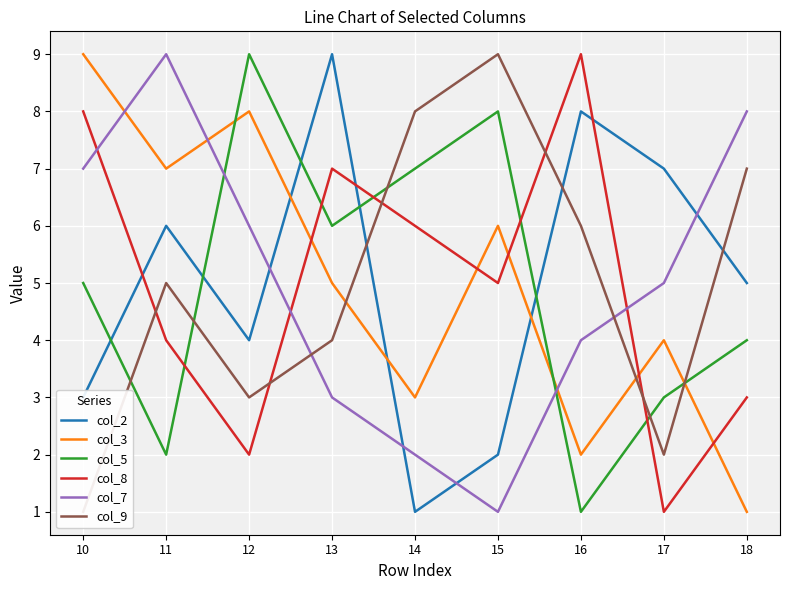

Between which two adjacent categories do col_3 and col_5 first intersect?

11 and 12